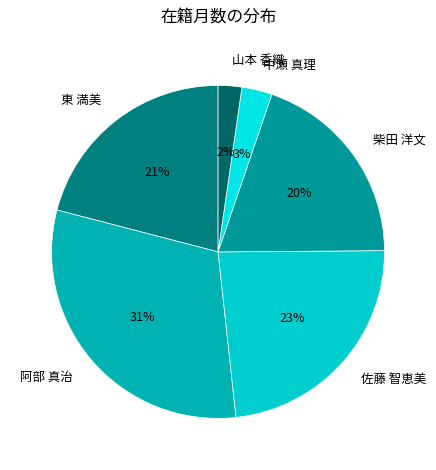

What is the smallest slice in the pie chart?

山本 香織